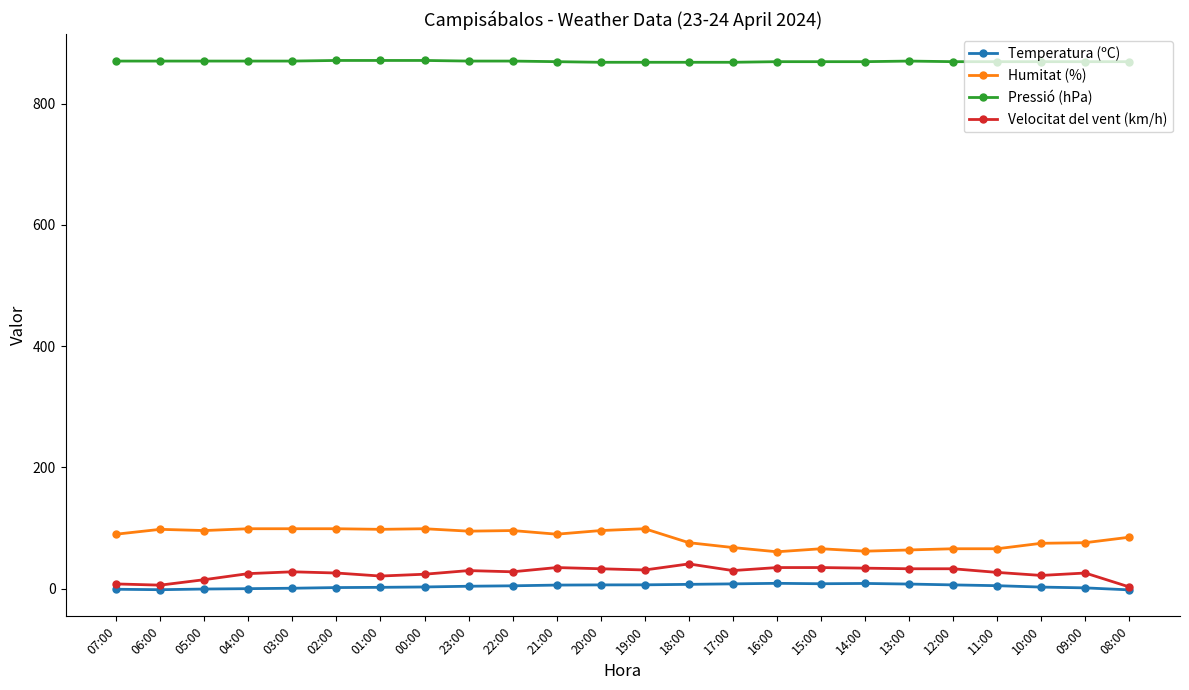

The value of Pressió (hPa) at 03:00 is 569.6. True or false?

False